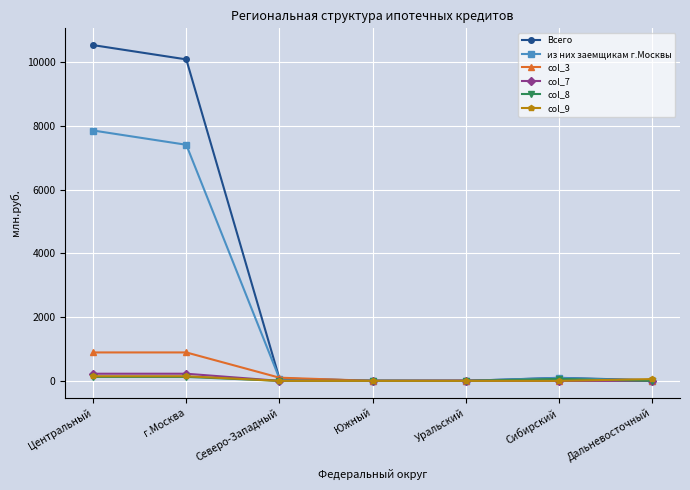

What is the approximate value of из них заемщикам г.Москвы at Северо-Западный?

73